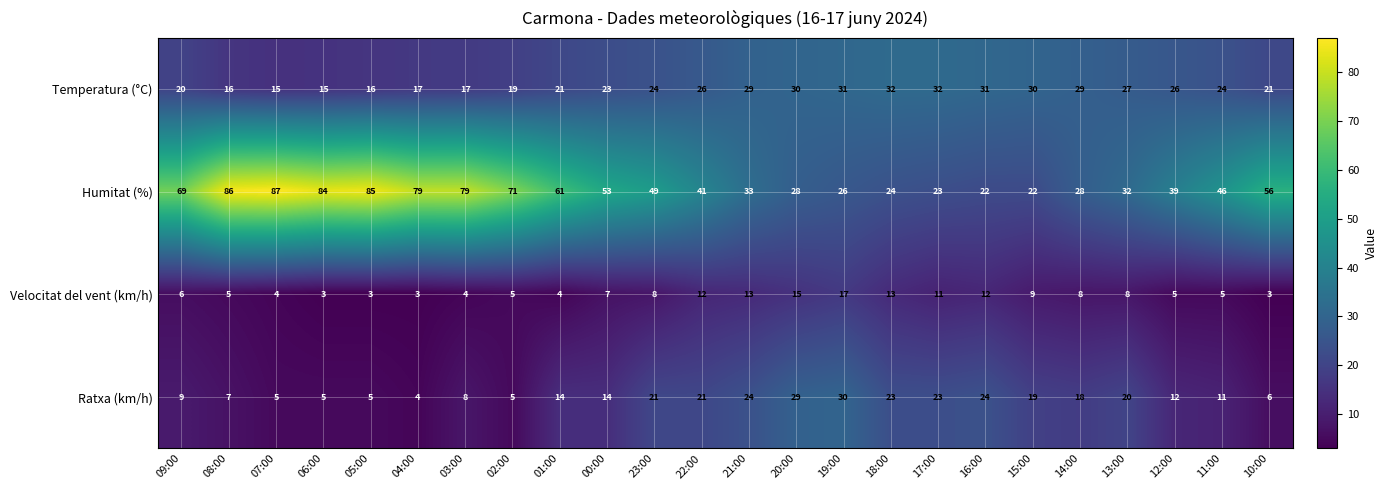

What is the difference between the maximum and minimum values in the Humitat (%) series?

65